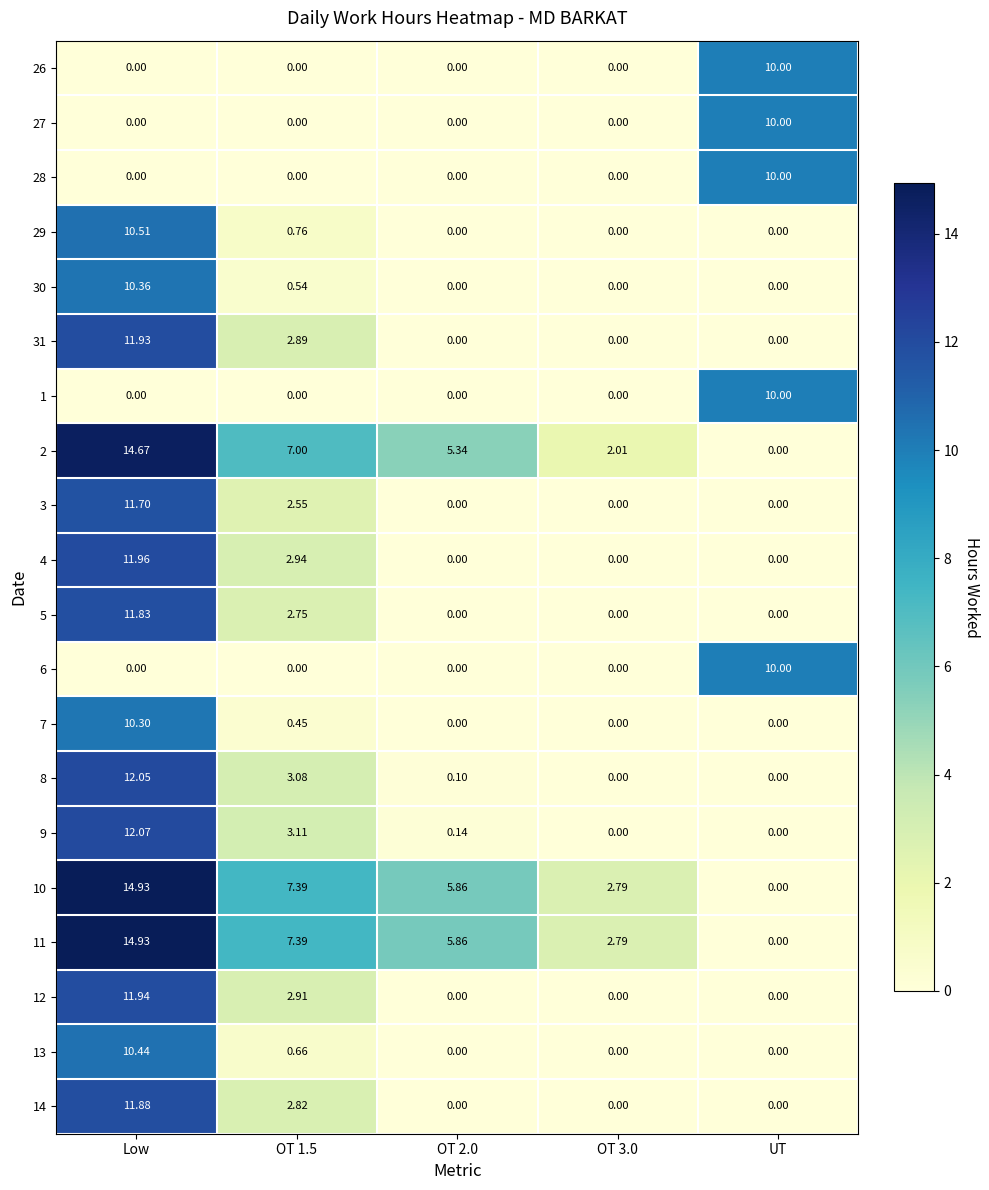

At which category does the chart reach its peak across all series?

Low